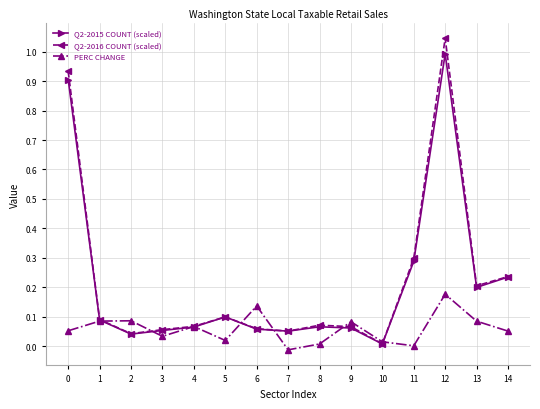

The Q2-2016 COUNT (scaled) series shows 0.2 at 0. True or false?

False